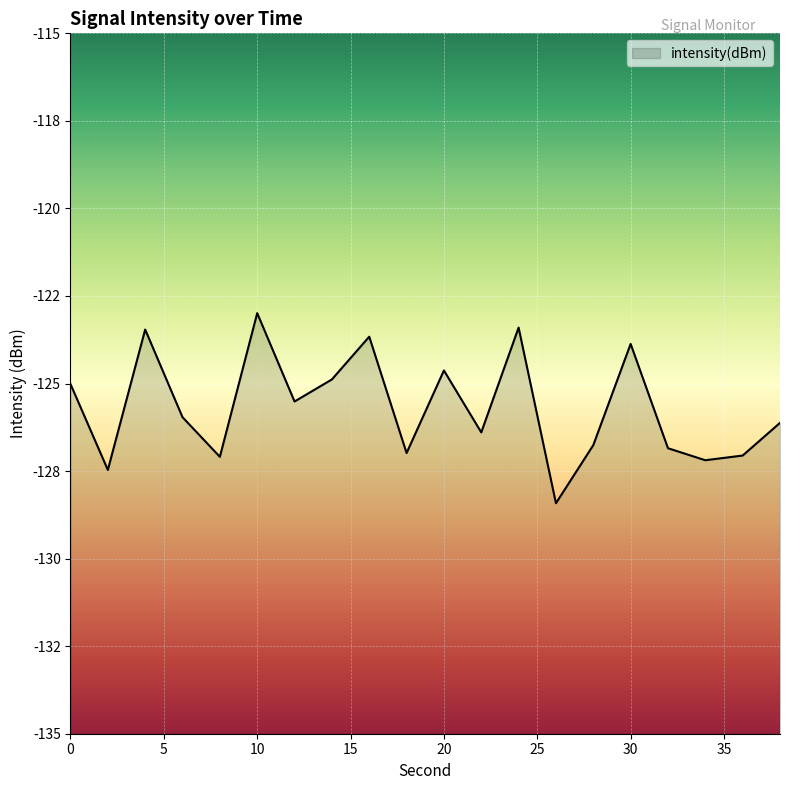

At which category does the data reach its first local valley?

2